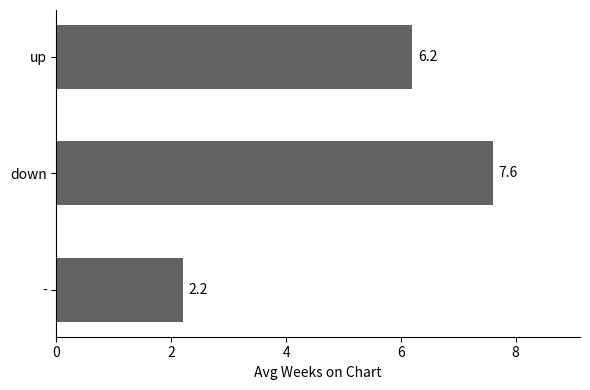

What is the difference between the maximum and second lowest values?

1.4